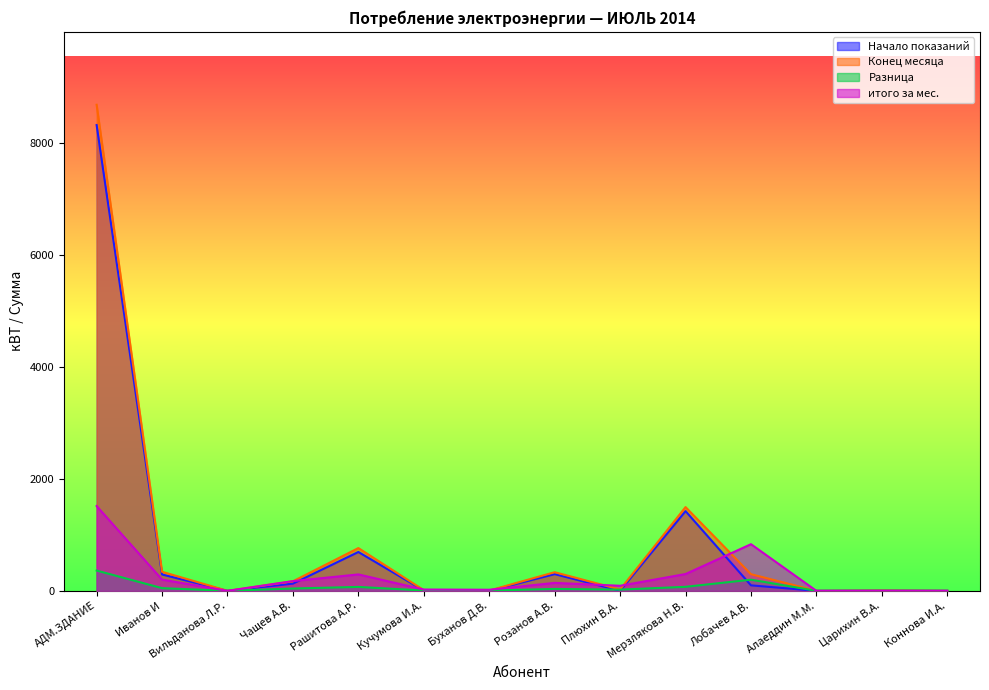

Reading left to right, what are all the values shown in this chart?

Начало показаний: АДМ.ЗДАНИЕ=8327.5	Иванов И=292.6	Вильданова Л.Р.=0.0	Чащев А.В.=128.9	Рашитова А.Р.=694.4	Кучумова И.А.=6.2	Буханов Д.В.=0.5	Розанов А.В.=299.0	Плюхин В.А.=1.9	Мерзлякова Н.В.=1425.4	Лобачев А.В.=98.1	Алаеддин М.М.=0.0	Царихин В.А.=6.1	Коннова И.А.=0.6
Конец месяца: АДМ.ЗДАНИЕ=8690.2	Иванов И=340.7	Вильданова Л.Р.=0.0	Чащев А.В.=170.7	Рашитова А.Р.=764.6	Кучумова И.А.=11.8	Буханов Д.В.=5.2	Розанов А.В.=333.0	Плюхин В.А.=23.6	Мерзлякова Н.В.=1497.3	Лобачев А.В.=297.6	Алаеддин М.М.=0.0	Царихин В.А.=6.1	Коннова И.А.=0.6
Разница: АДМ.ЗДАНИЕ=362.7	Иванов И=48.1	Вильданова Л.Р.=0.0	Чащев А.В.=41.7	Рашитова А.Р.=70.2	Кучумова И.А.=5.6	Буханов Д.В.=4.7	Розанов А.В.=34.0	Плюхин В.А.=21.7	Мерзлякова Н.В.=71.9	Лобачев А.В.=199.5	Алаеддин М.М.=0.0	Царихин В.А.=0.0	Коннова И.А.=0.0
итого за мес.: АДМ.ЗДАНИЕ=1516.1	Иванов И=200.9	Вильданова Л.Р.=0.0	Чащев А.В.=174.3	Рашитова А.Р.=293.6	Кучумова И.А.=23.5	Буханов Д.В.=19.6	Розанов А.В.=142.2	Плюхин В.А.=90.5	Мерзлякова Н.В.=300.6	Лобачев А.В.=833.9	Алаеддин М.М.=0.0	Царихин В.А.=0.0	Коннова И.А.=0.0